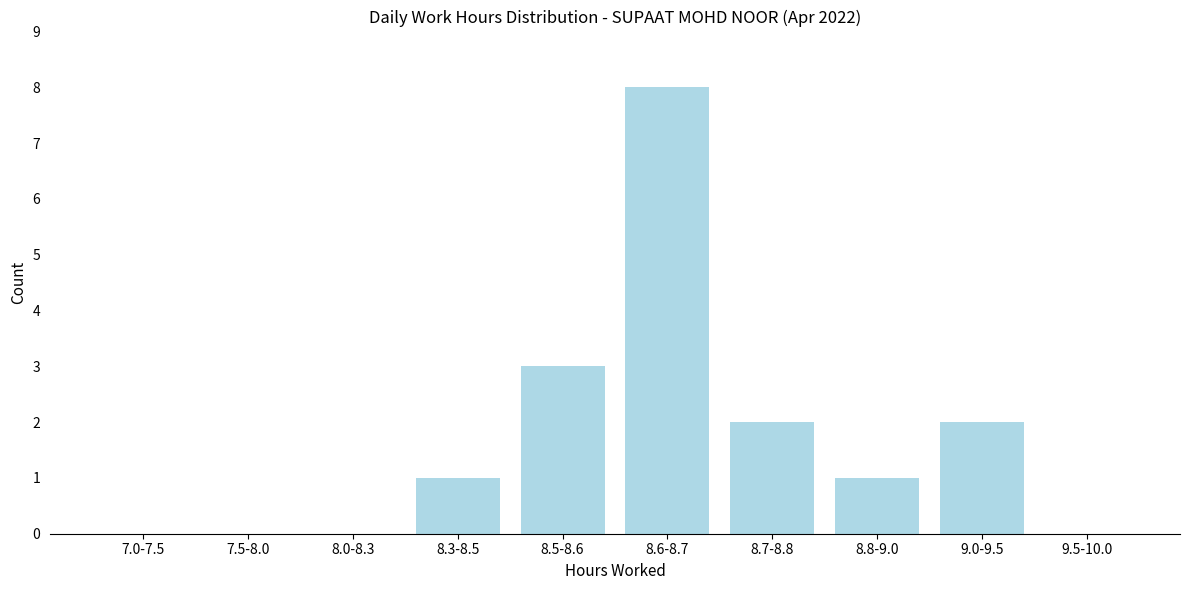

Reading right to left, transcribe all the data shown in this chart.

9.5-10.0=0	9.0-9.5=2	8.8-9.0=1	8.7-8.8=2	8.6-8.7=8	8.5-8.6=3	8.3-8.5=1	8.0-8.3=0	7.5-8.0=0	7.0-7.5=0